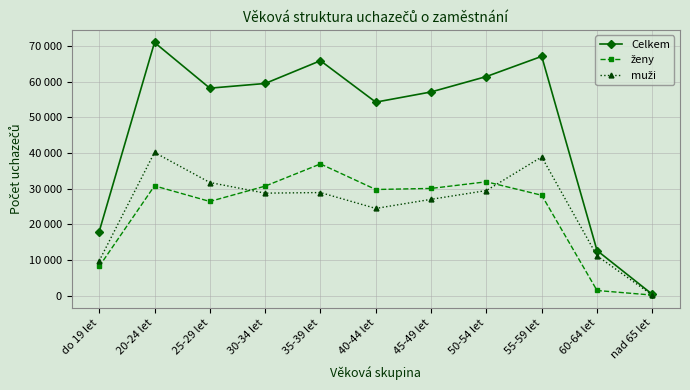

Read the ženy value at 20-24 let, to the nearest 50.

30800